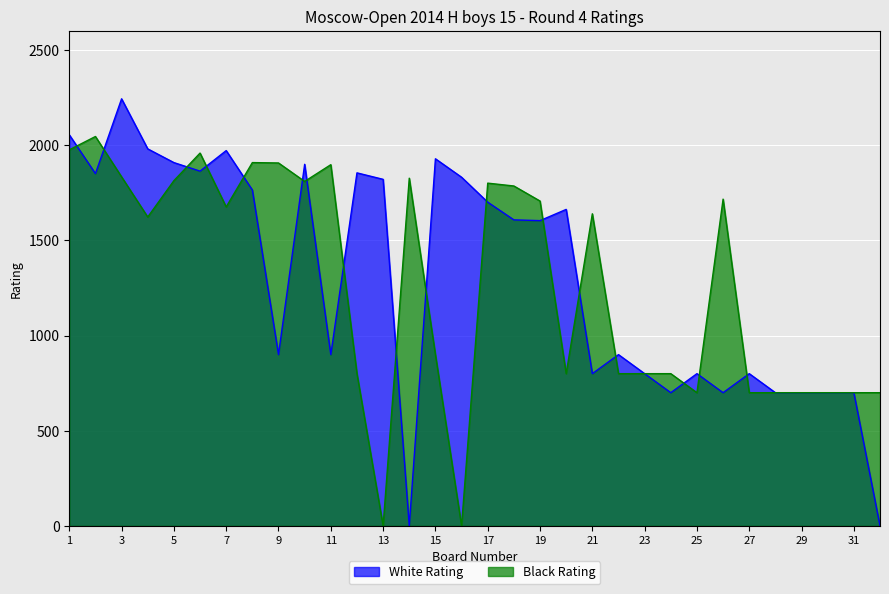

Where is the first local maximum for White Rating?

3